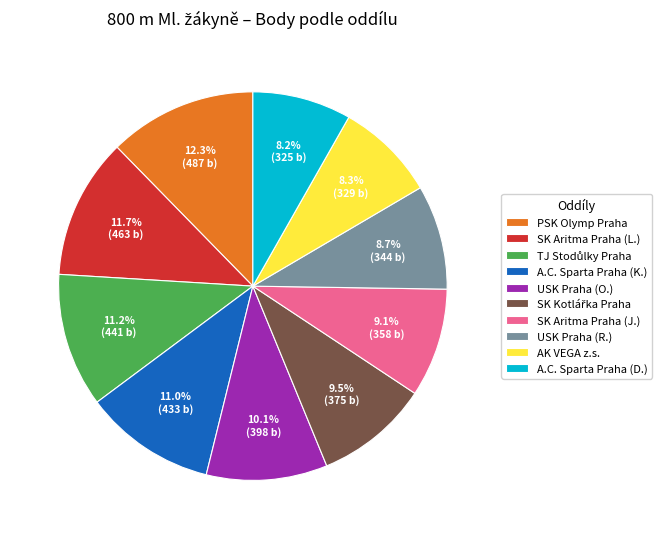

Approximately how many times larger is the value at A.C. Sparta Praha (D.) compared to AK VEGA z.s.?

1.0